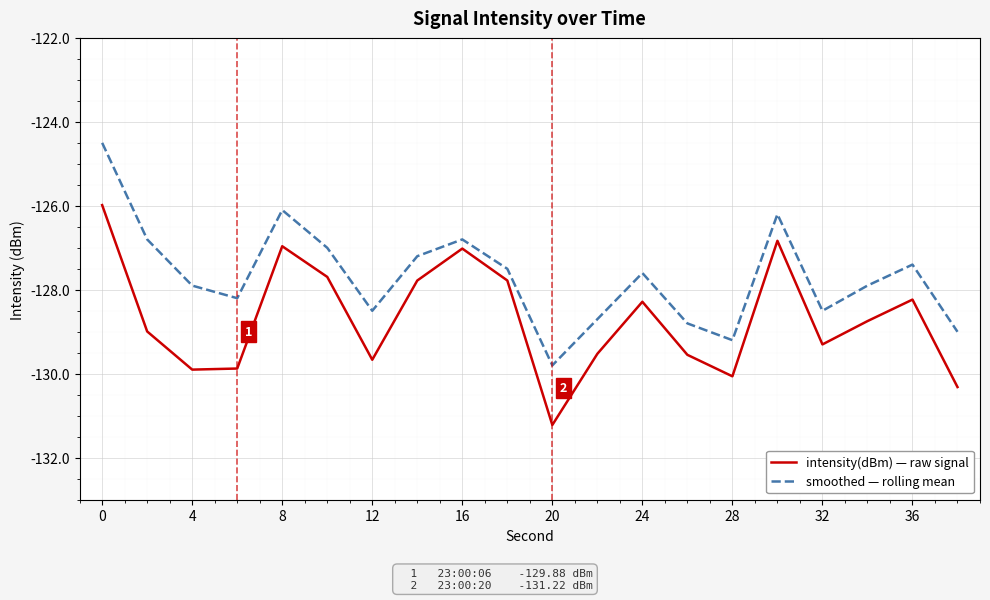

Rank the series by their average value, from lowest to highest.

intensity(dBm) — raw signal, smoothed — rolling mean